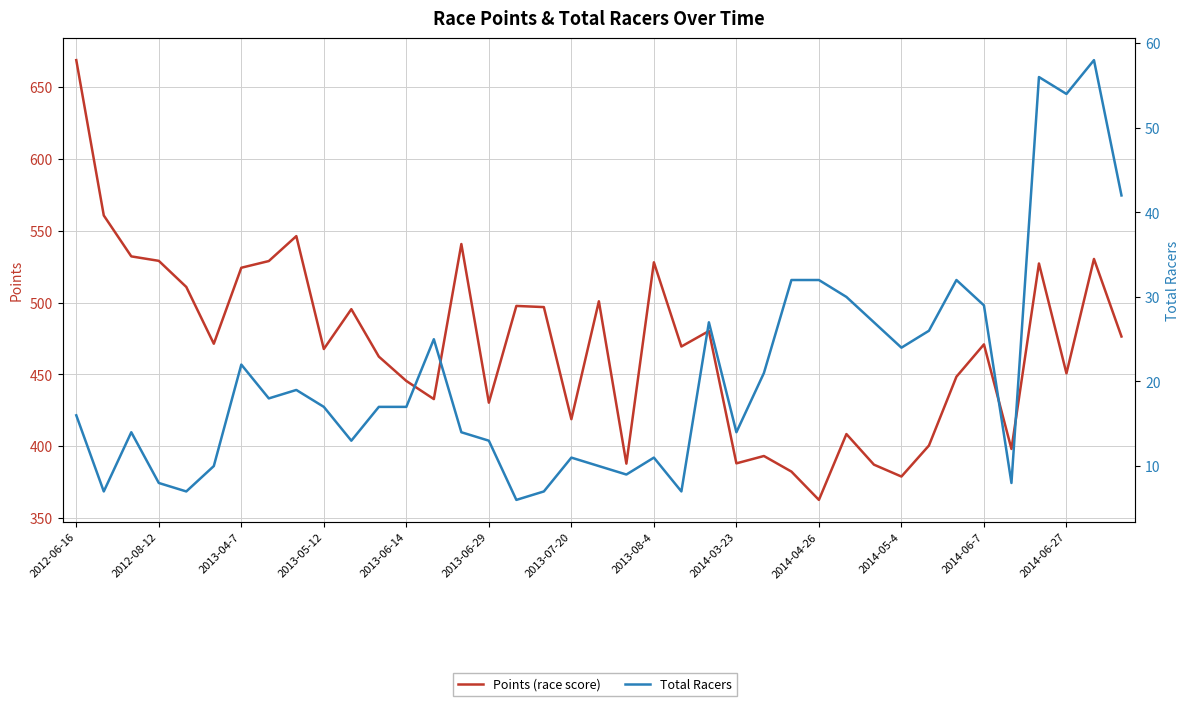

Which series has the largest total across all categories?

Points (race score)